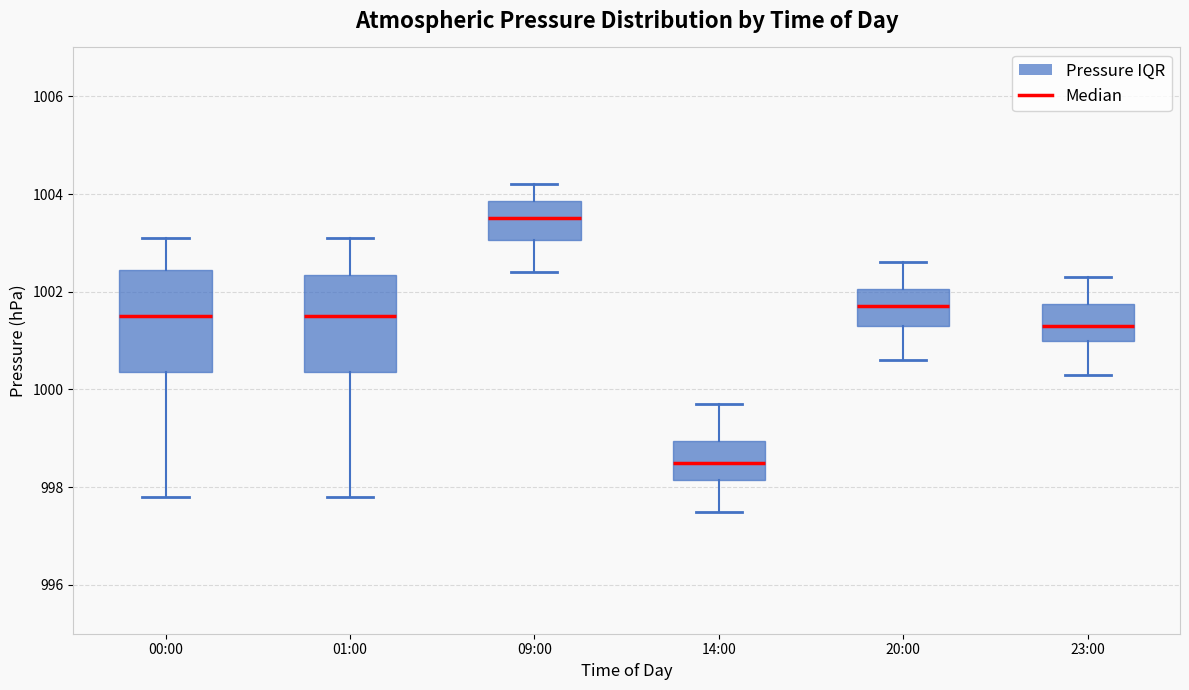

Where does the upper whisker of the box for 20:00 end on the y-axis? The values are not printed on the chart, so give them approximately, as read against the axis.

1002.6